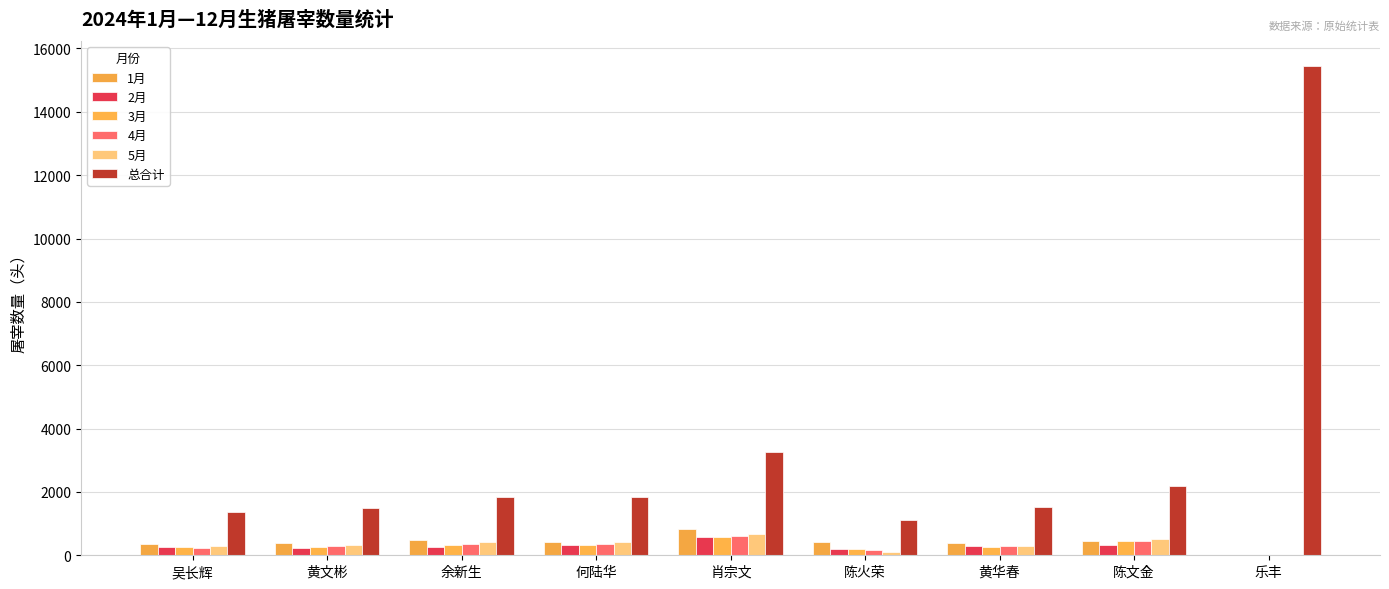

What is the average value of the 4月 series?

303